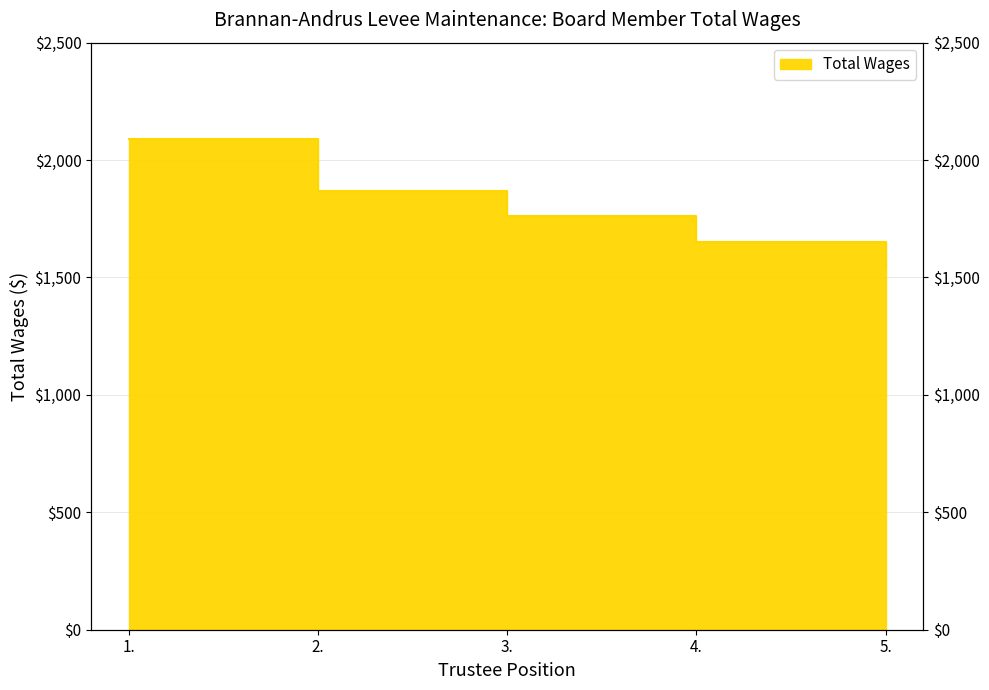

Reading left to right, transcribe all the data shown in this chart.

1.=2090	2.=1870	3.=1760	4.=1650	5.=1540